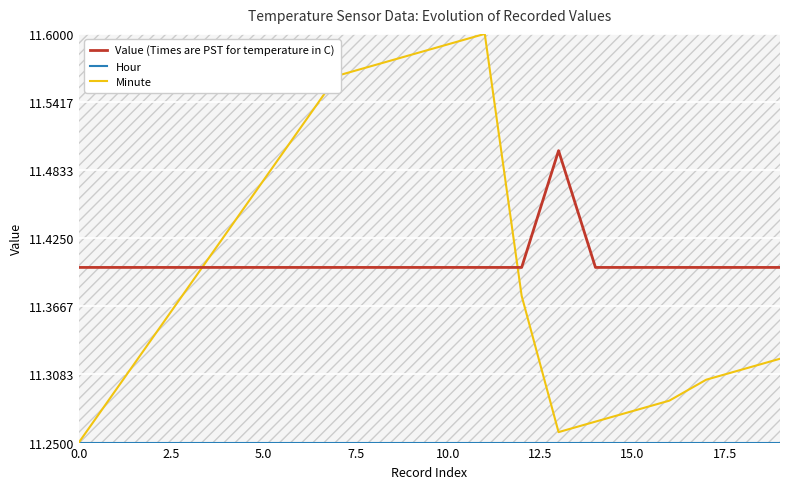

How many times do Value (Times are PST for temperature in C) and Minute cross each other?

2